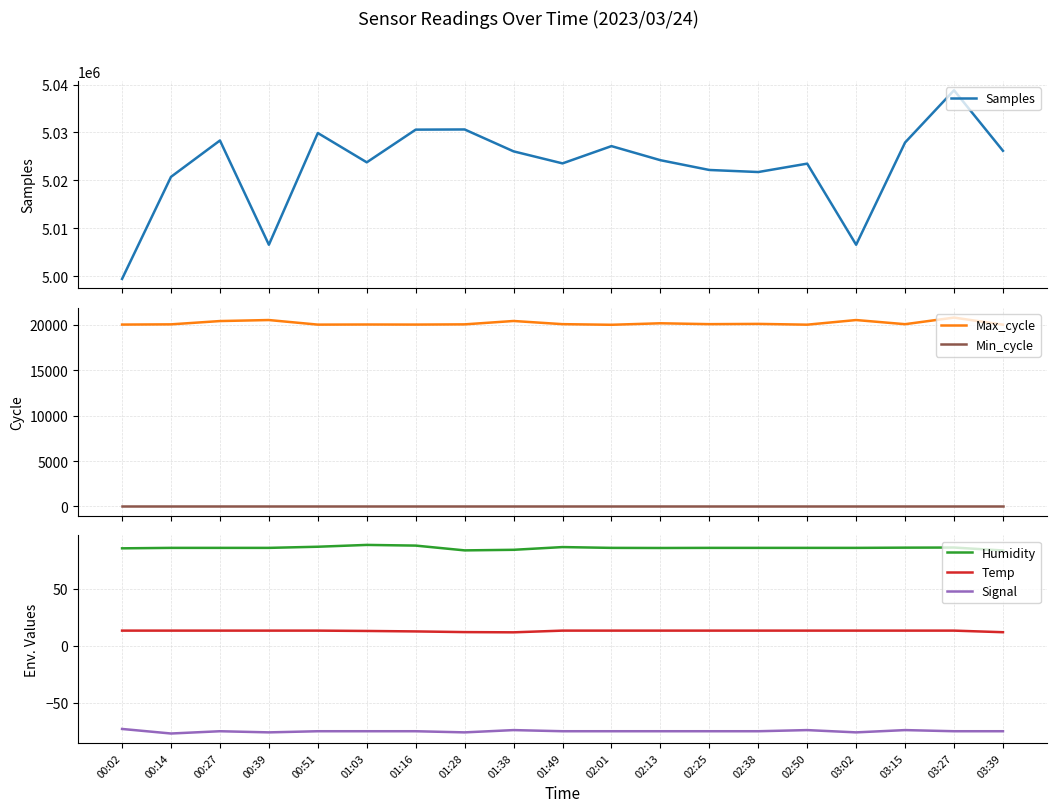

The value of Max_cycle at 00:39 is 20544.0. True or false?

True